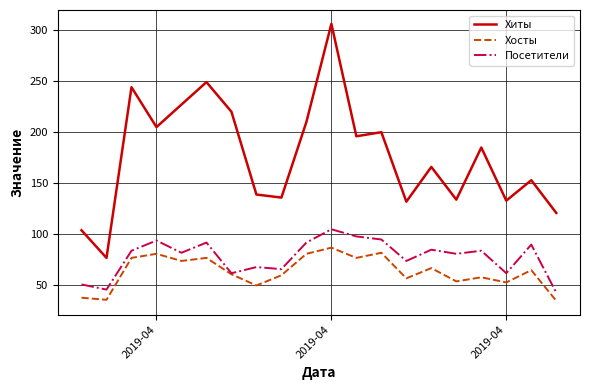

Which series has the widest spread of values?

Хиты